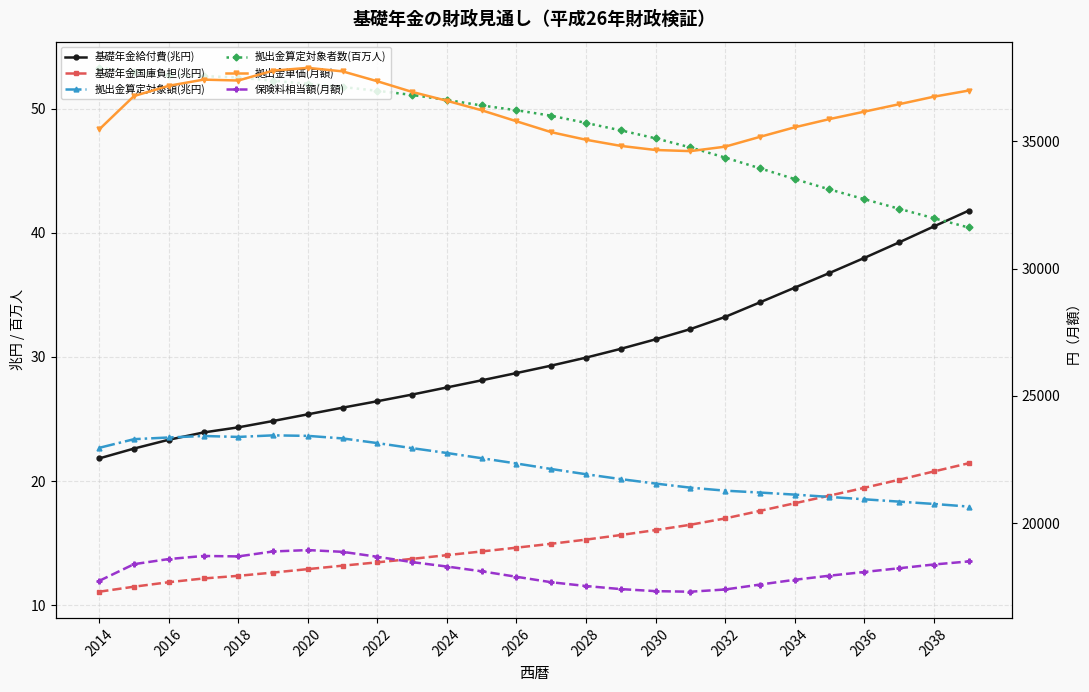

How many values in the 拠出金算定対象額(兆円) series exceed 21?

13